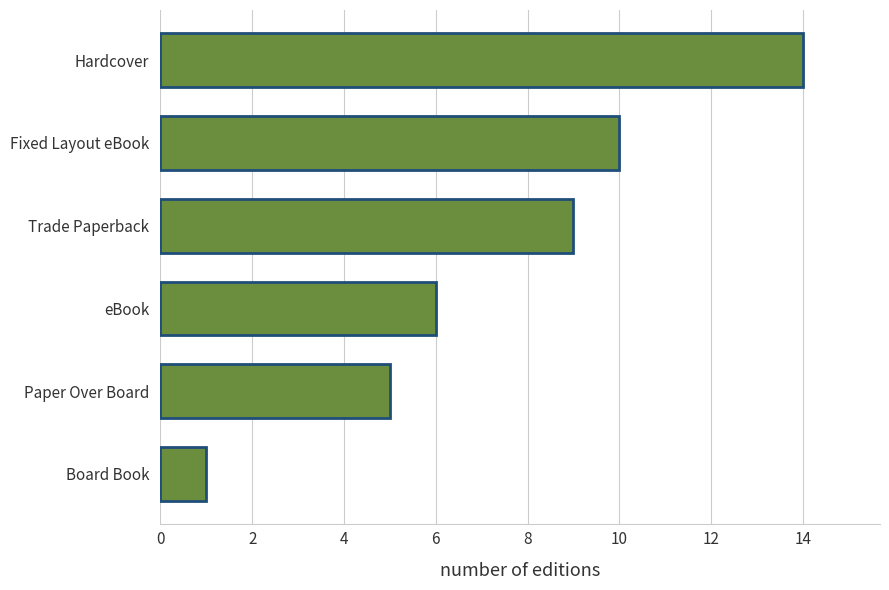

What is the difference between the maximum and minimum values?

13